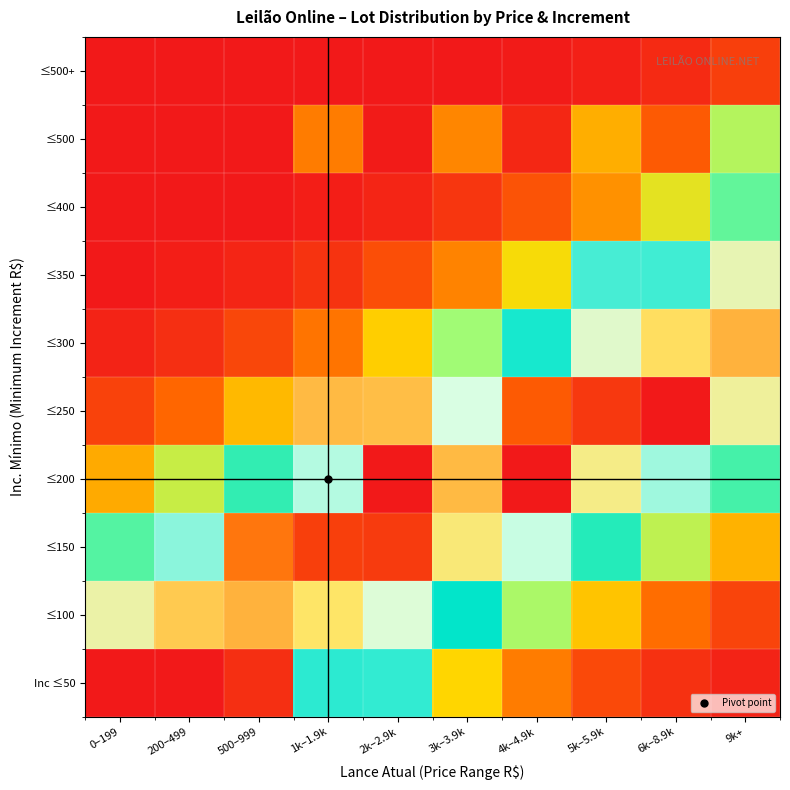

At how many categories does at least one series exceed 0?

10